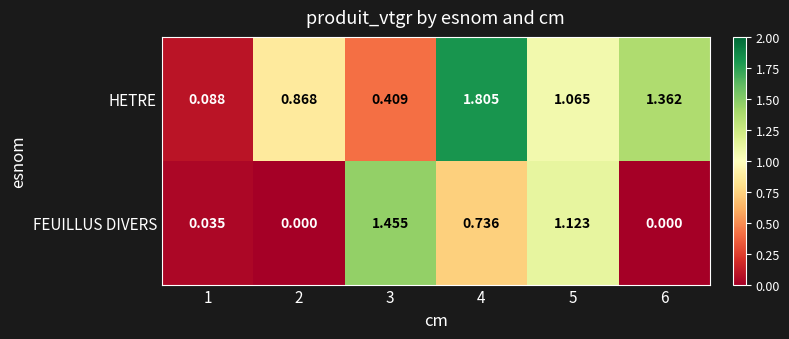

List the series in order of their overall mean, lowest first.

FEUILLUS DIVERS, HETRE